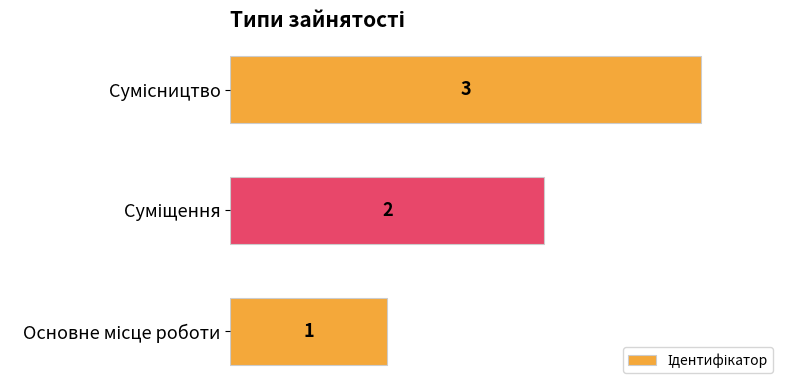

Does the chart contain any negative values?

No